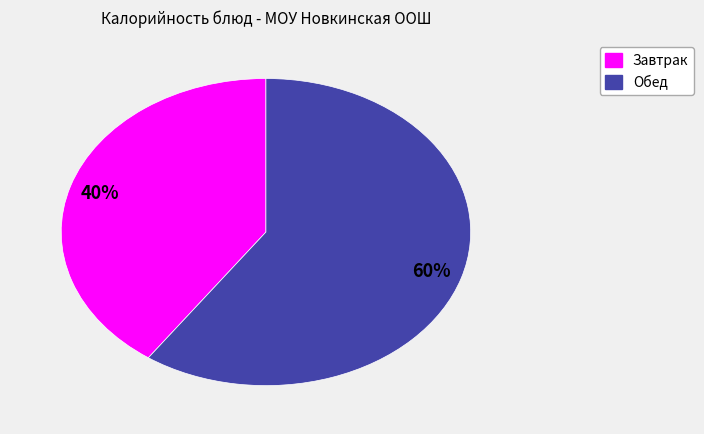

Is there a majority slice in this chart?

Yes